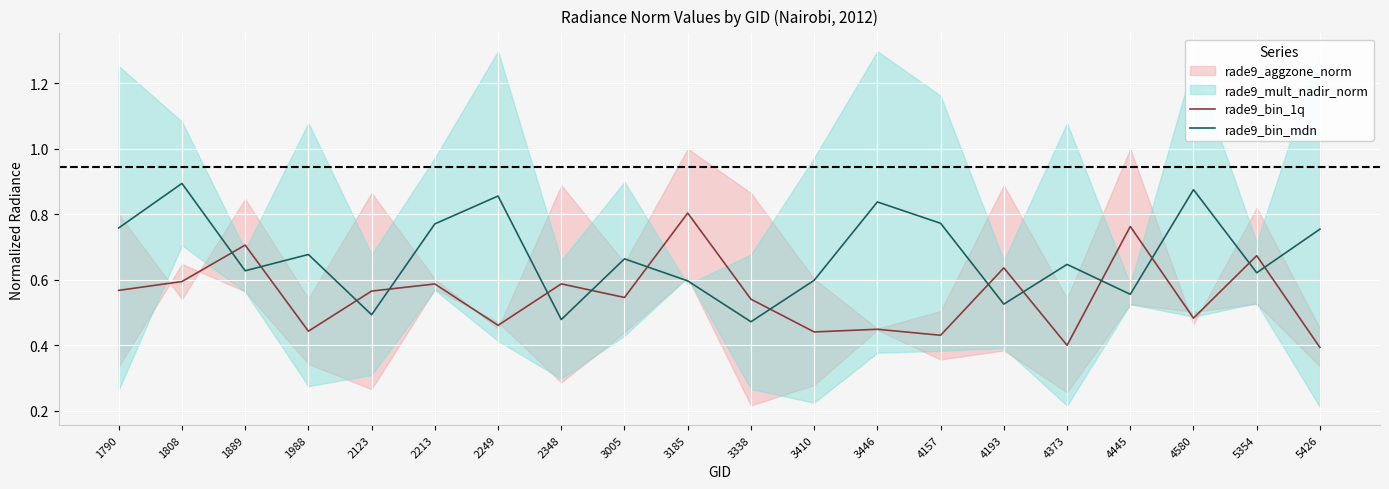

What is the spread (max minus min) of values at 4193?

0.1